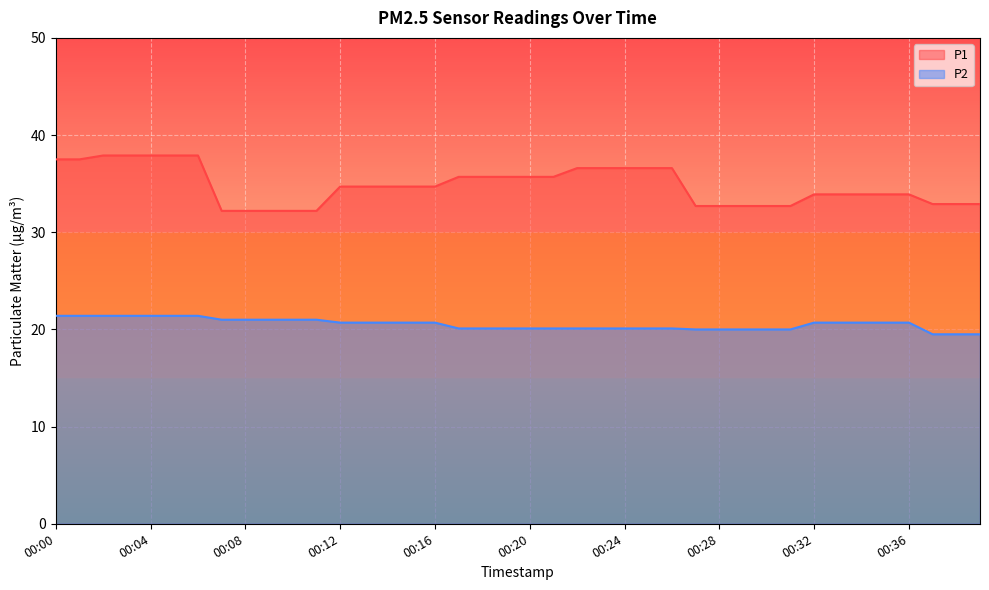

List the labels in order of P2 value, largest first.

00:00, 00:01, 00:02, 00:03, 00:04, 00:05, 00:06, 00:07, 00:08, 00:09, 00:10, 00:11, 00:12, 00:13, 00:14, 00:15, 00:16, 00:32, 00:33, 00:34, 00:35, 00:36, 00:17, 00:18, 00:19, 00:20, 00:21, 00:22, 00:23, 00:24, 00:25, 00:26, 00:27, 00:28, 00:29, 00:30, 00:31, 00:37, 00:38, 00:39